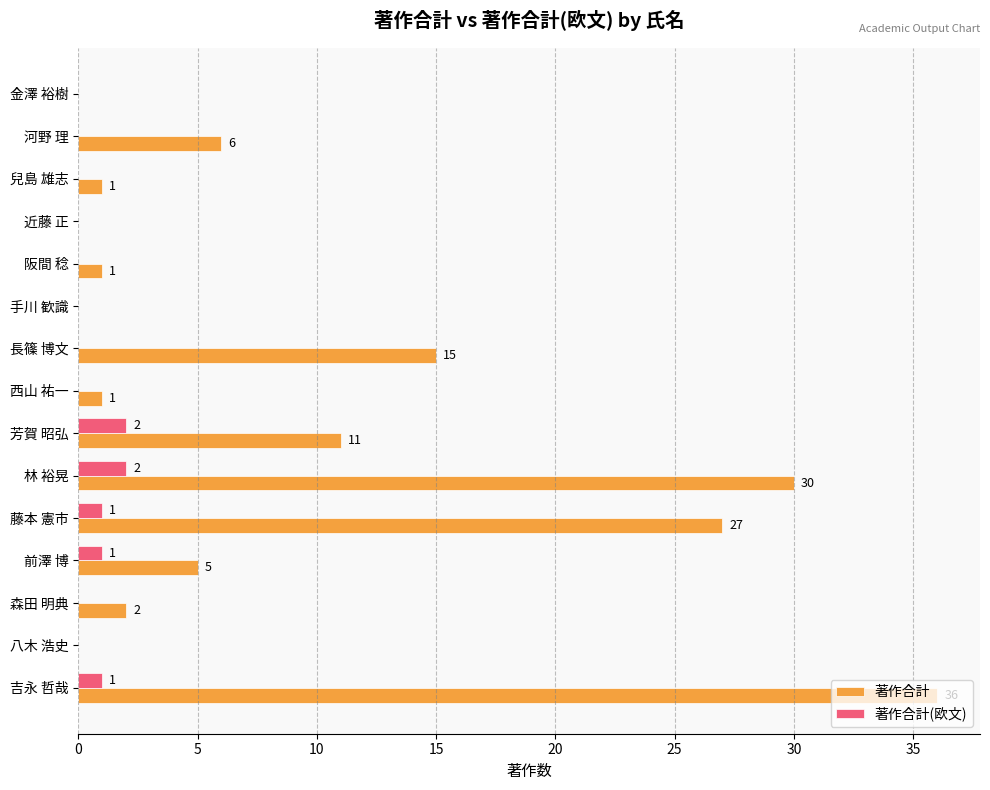

What is the greatest value displayed?

36